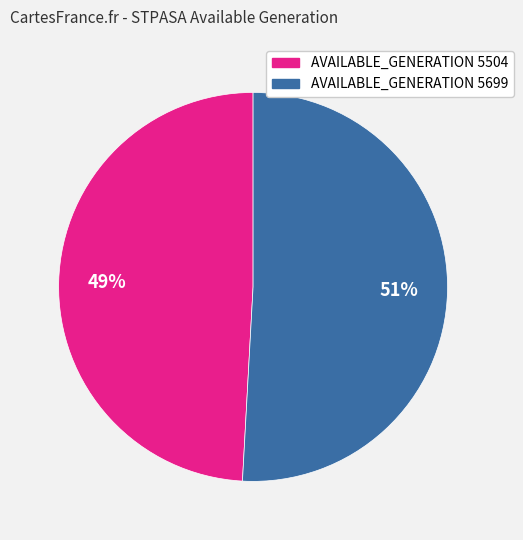

True or false: AVAILABLE_GENERATION 5504 accounts for 63% of the total.

False